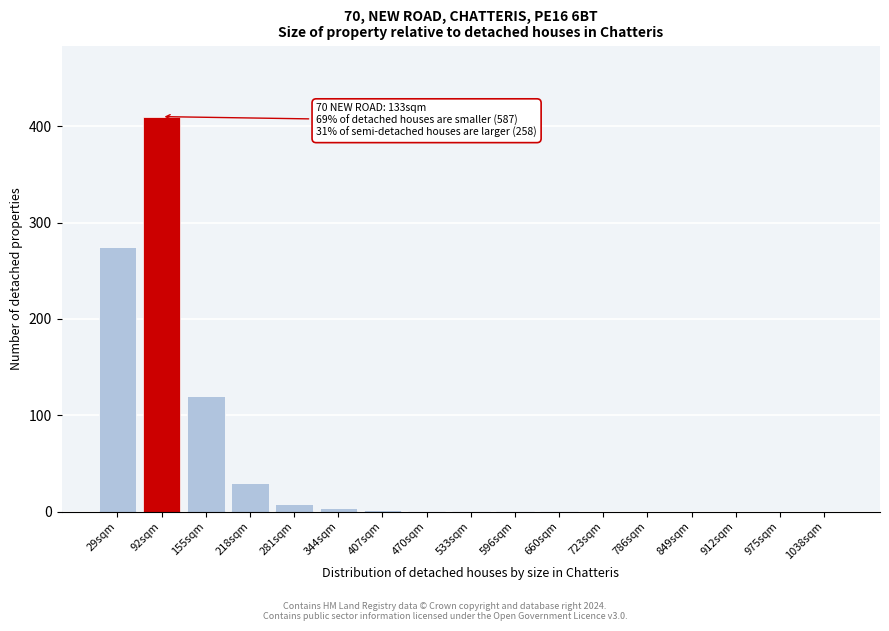

Which category has the highest value across all series?

92sqm